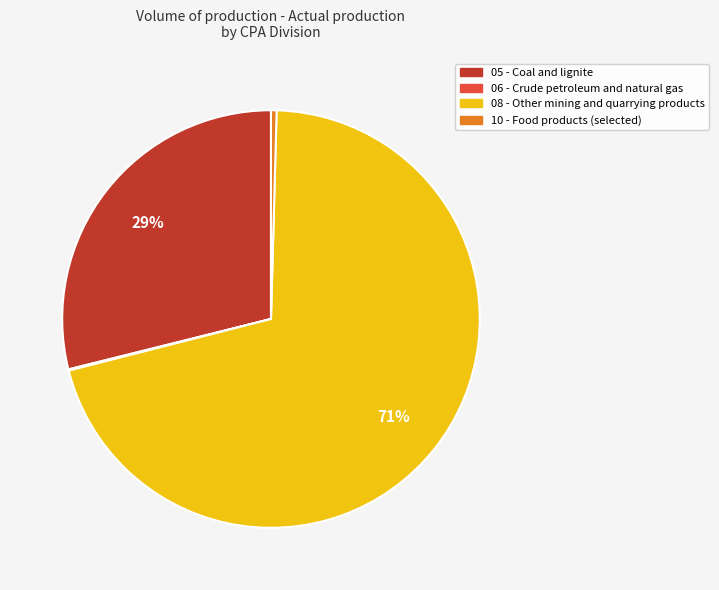

Which has a higher value, 08 - Other mining and quarrying products or 10 - Food products (selected)?

08 - Other mining and quarrying products